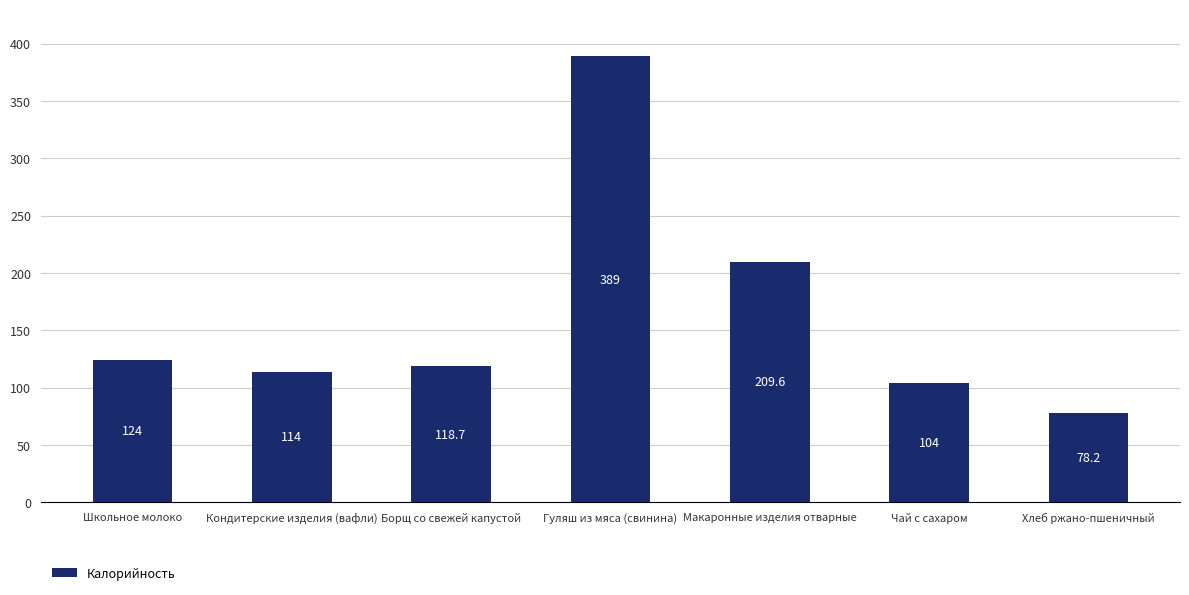

Which category has the lowest value across all series?

Хлеб ржано-пшеничный